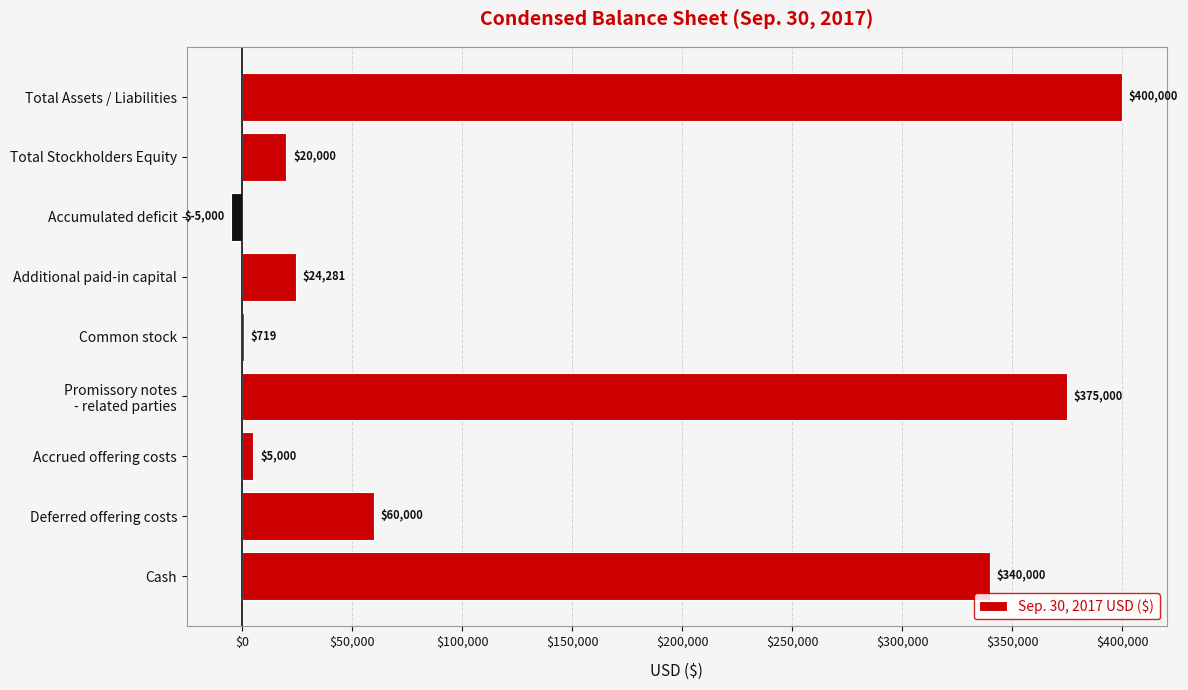

Where is the data nearest to the value 197500?

Deferred offering costs